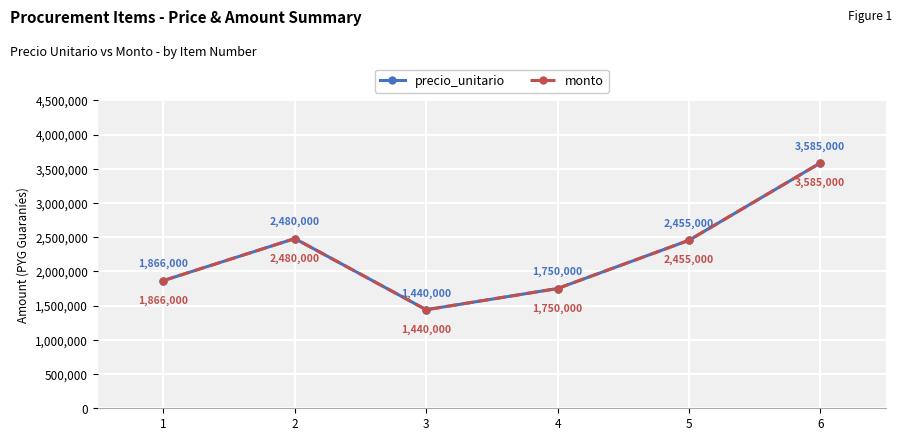

What is the difference between the second highest and second lowest values in the precio_unitario series?

730000